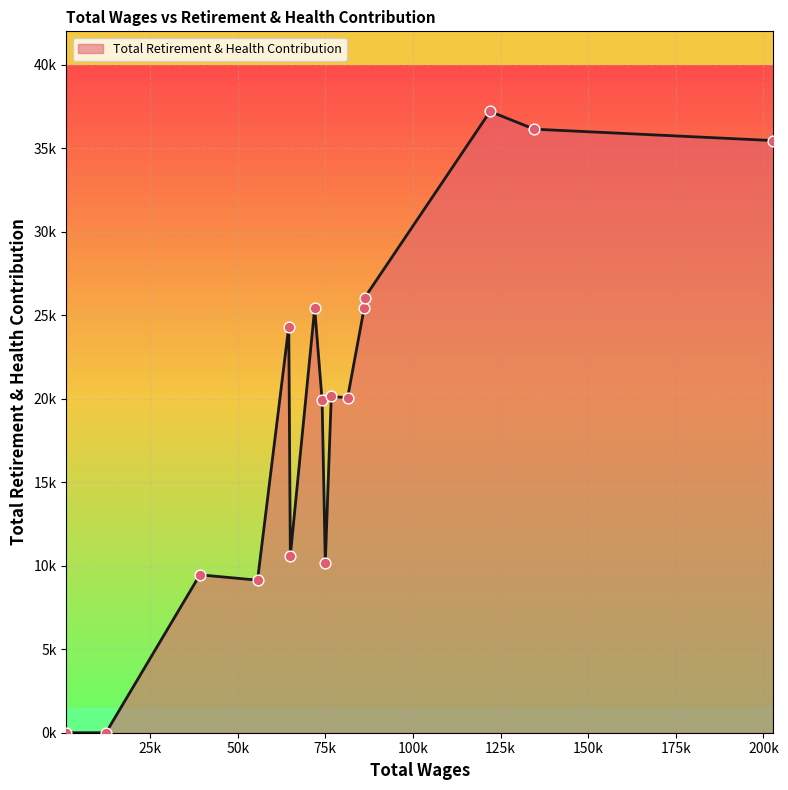

Does the chart have visible grid lines?

Yes